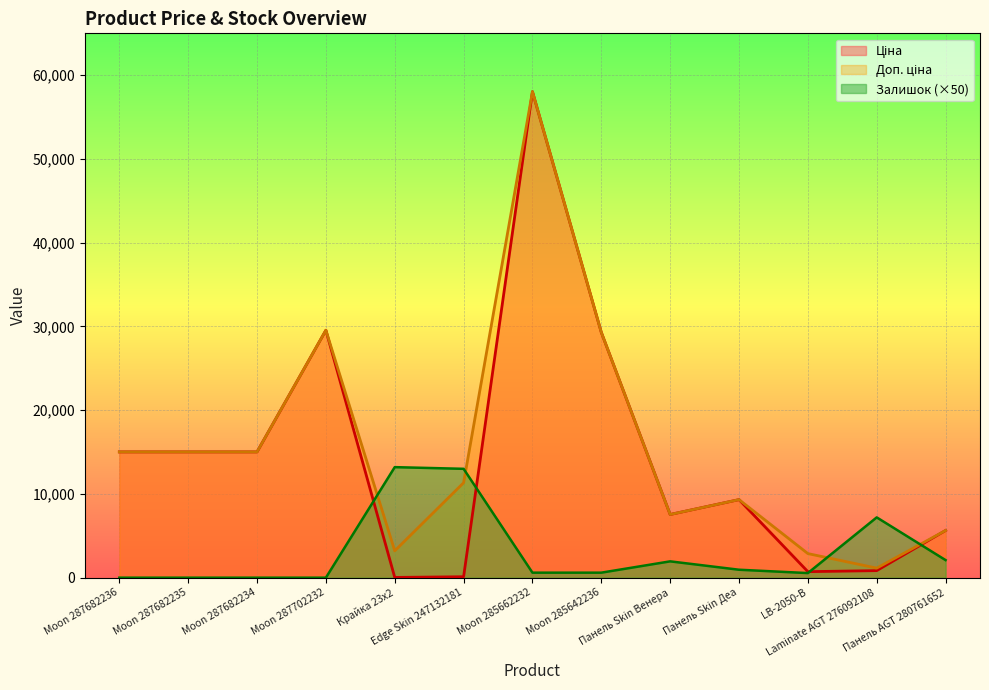

Reading left to right, extract all data points from this chart.

Ціна: 15019.2	15019.2	15019.2	29548.9	32.0	113.3	58037.0	29294.9	7545.9	9321.4	719.6	842.8	5636.0
Доп. ціна: 15019.2	15019.2	15019.2	29548.9	3205.0	11334.0	58037.0	29294.9	7545.9	9321.4	2878.5	1142.1	5636.0
Залишок: 0.0	0.0	0.0	0.0	13200.0	13000.0	600.0	600.0	1950.0	950.0	550.0	7200.0	2100.0